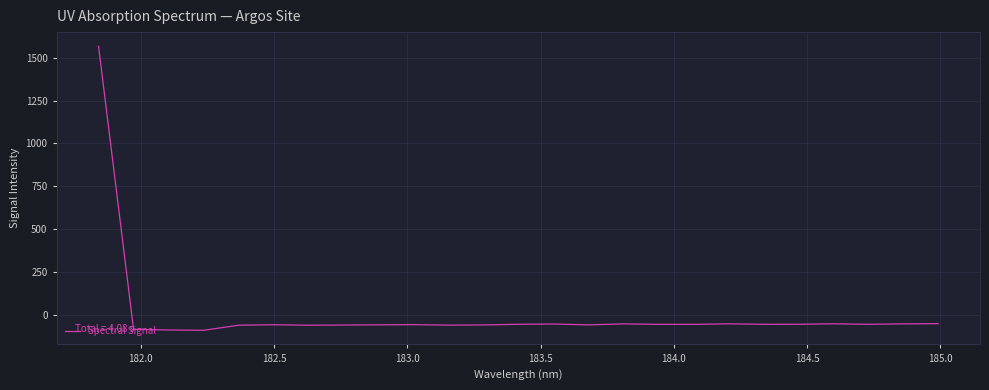

What is the difference between the maximum and minimum values?

1659.7